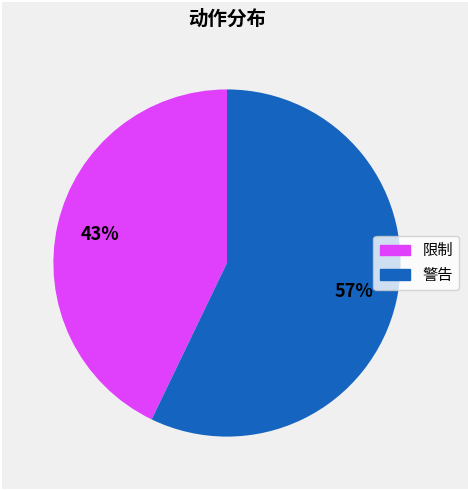

To the nearest percent, what is the combined percentage of 限制 and 警告?

100%